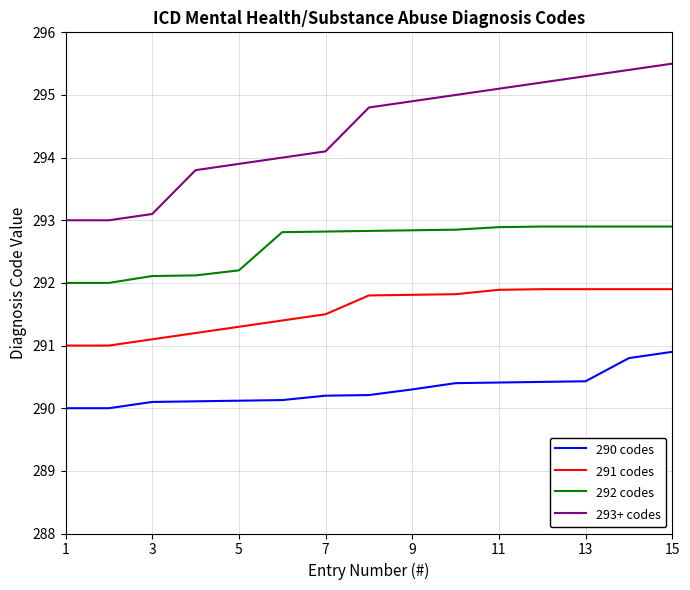

True or false: 293+ codes and 291 codes cross at least once.

False